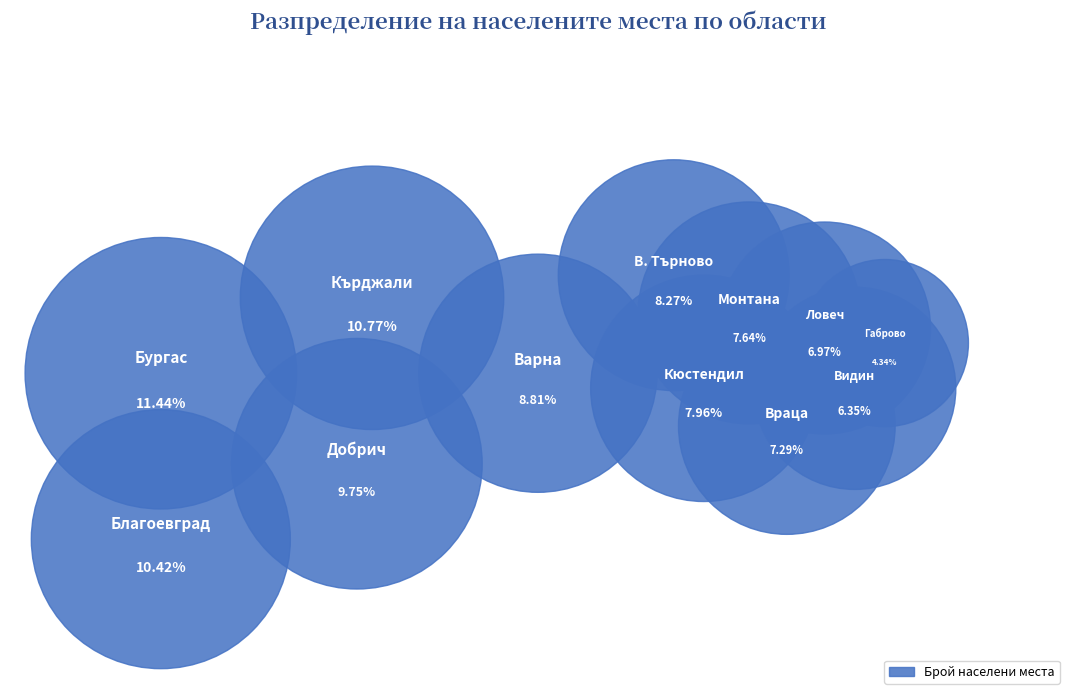

What is the largest slice in the pie chart?

обл. Бургас